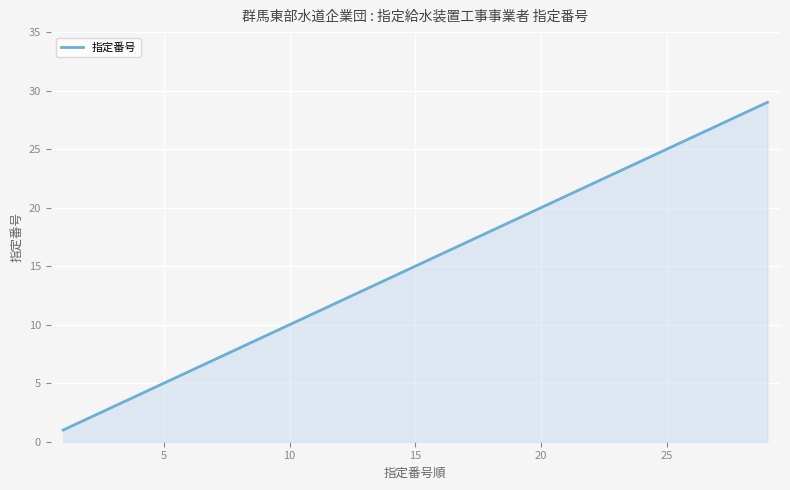

What is the greatest value displayed?

29